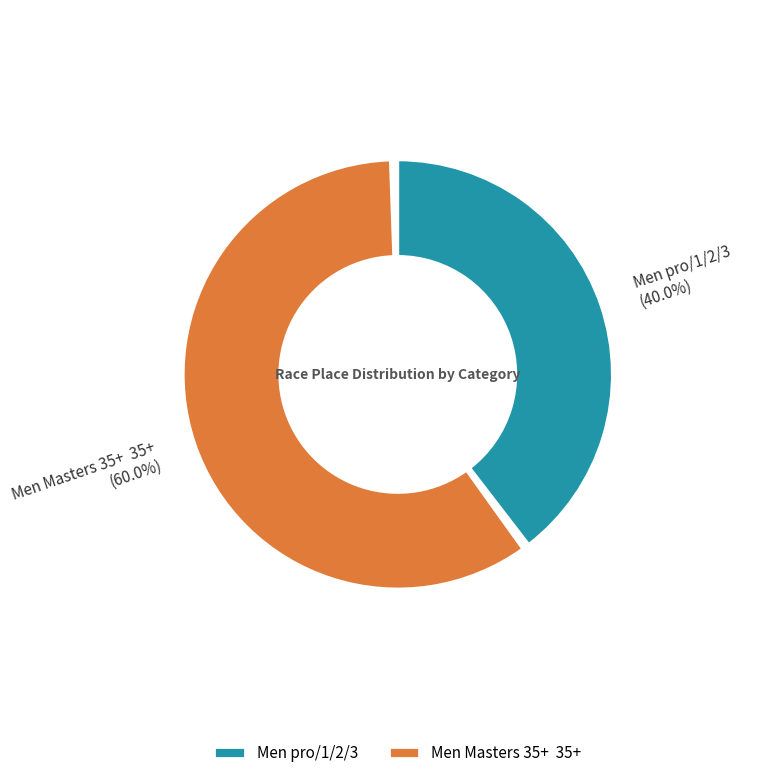

Do Men Masters 35+  35+ and Men pro/1/2/3 together represent more than half of the pie?

Yes